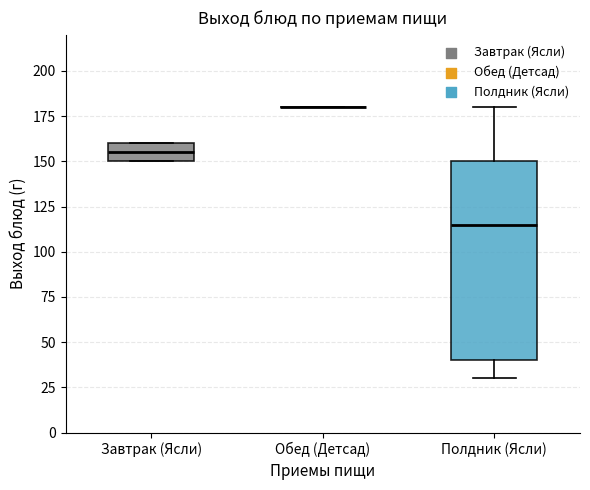

Where is the upper edge of the box for Завтрак (Ясли) on the y-axis? The values are not printed on the chart, so give them approximately, as read against the axis.

160